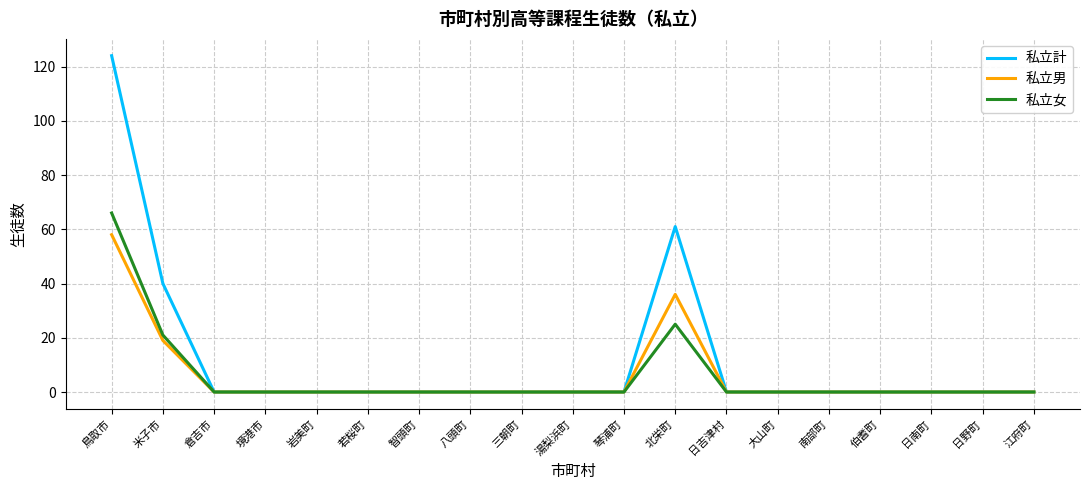

What is the difference between the maximum and second lowest values in the 私立男 series?

58